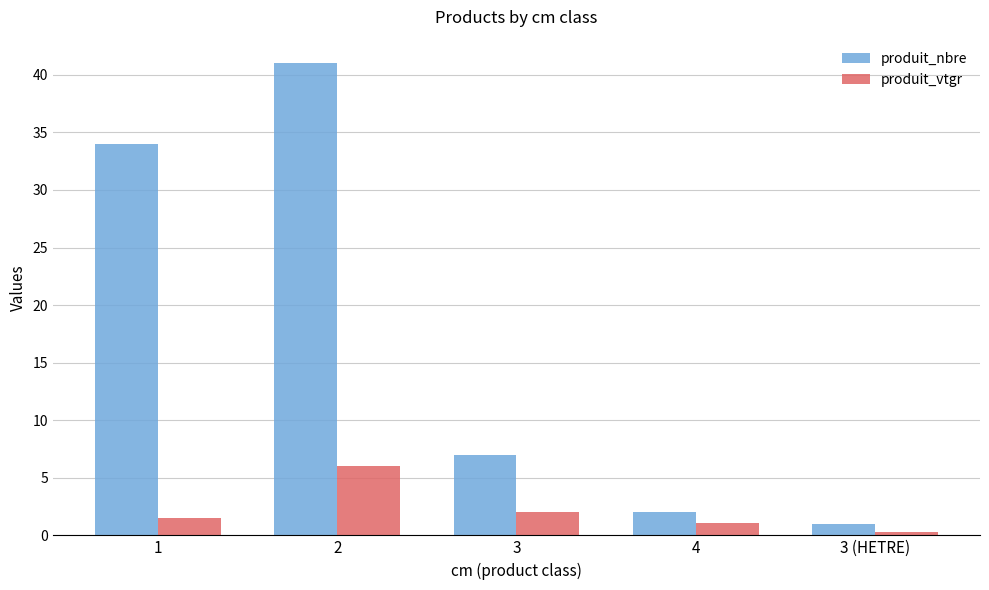

Is it true that produit_nbre equals 41.0 at 2?

True